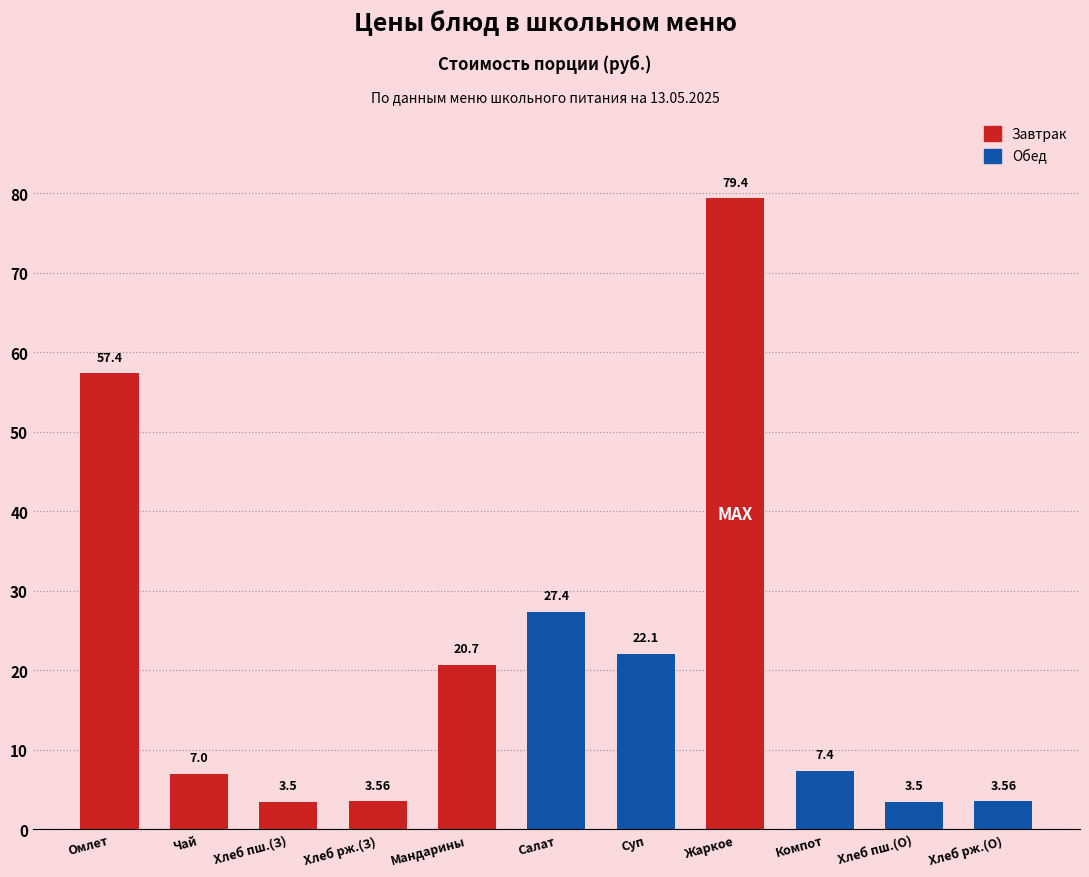

What is the label of the 4th bar from the right?

Жаркое